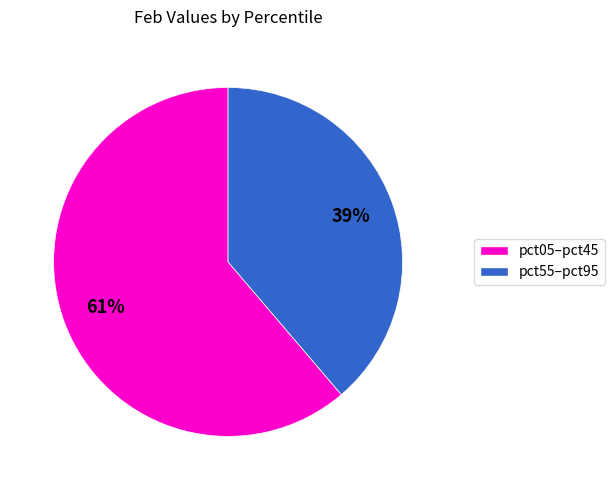

Is there any slice that represents more than half of the pie?

Yes